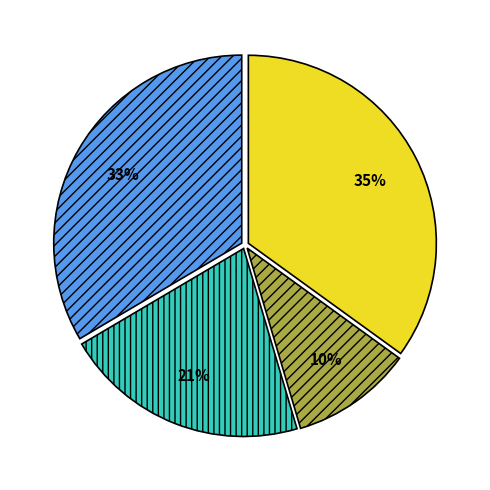

Is there a majority slice in this chart?

No